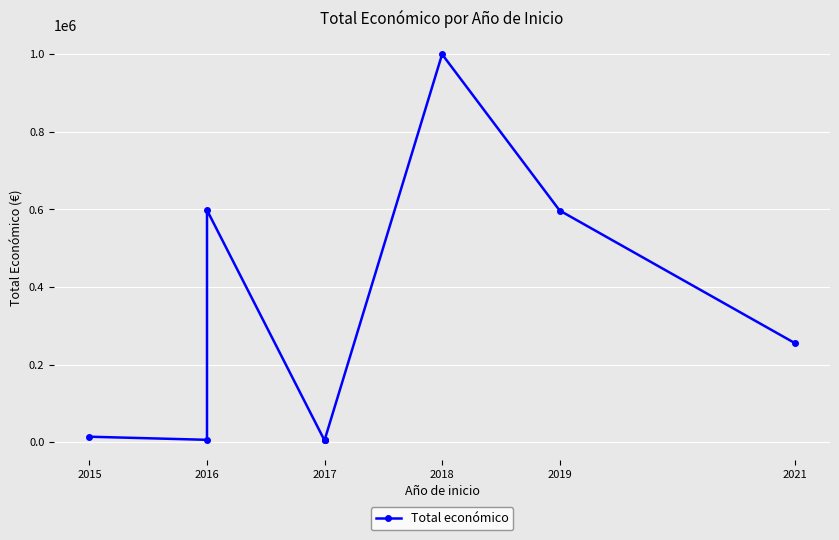

Is it true that the value at 2018 is 1396330?

False